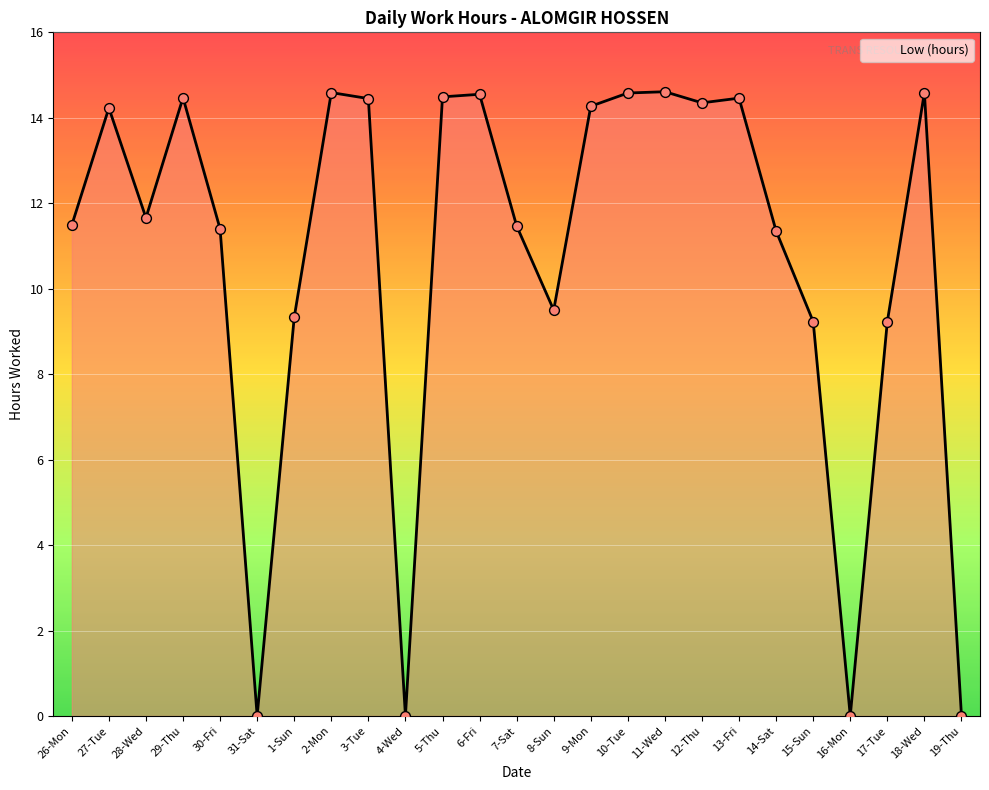

Between 1-Sun and 4-Wed, which is larger?

1-Sun